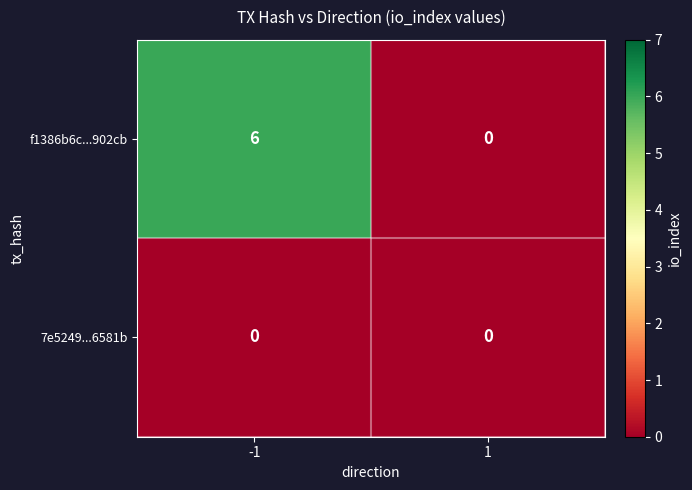

What is the maximum value shown in the chart?

6